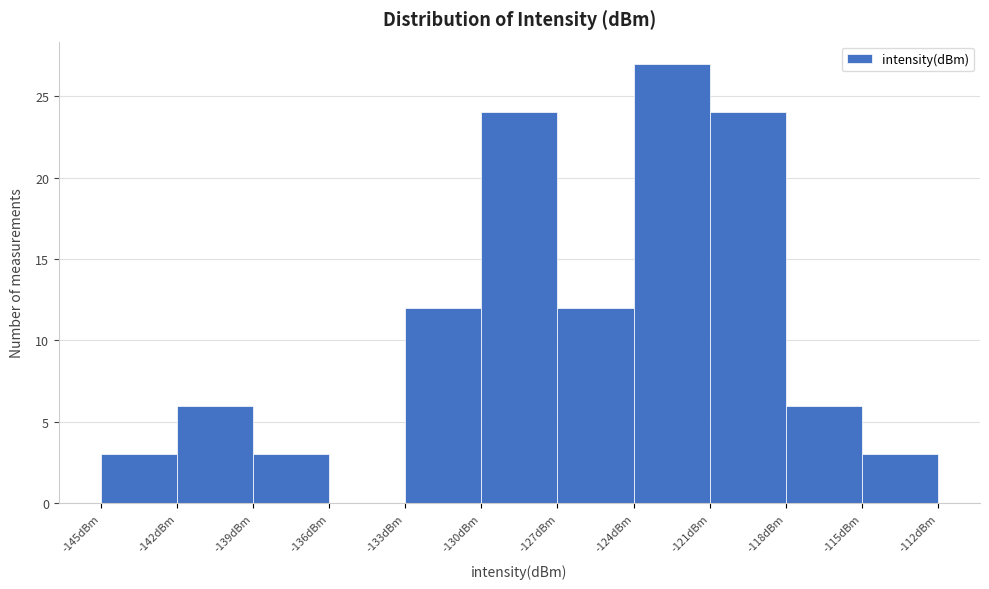

Reading left to right, transcribe this chart: for each bar, give the range it covers on the x-axis and its height. The values are not printed on the chart, so give them approximately, as read against the axis.

-145 to -142: 3
-142 to -139: 6
-139 to -136: 3
-136 to -133: 0
-133 to -130: 12
-130 to -127: 24
-127 to -124: 12
-124 to -121: 27
-121 to -118: 24
-118 to -115: 6
-115 to -112: 3